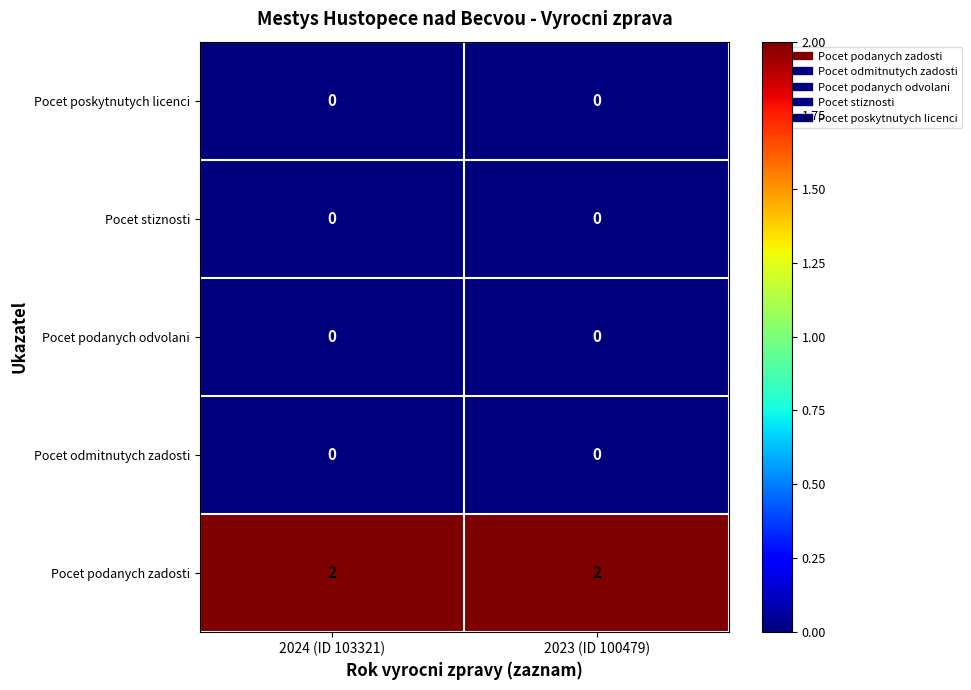

Is it true that Pocet podanych zadosti equals 1 at 2024 (ID 103321)?

False